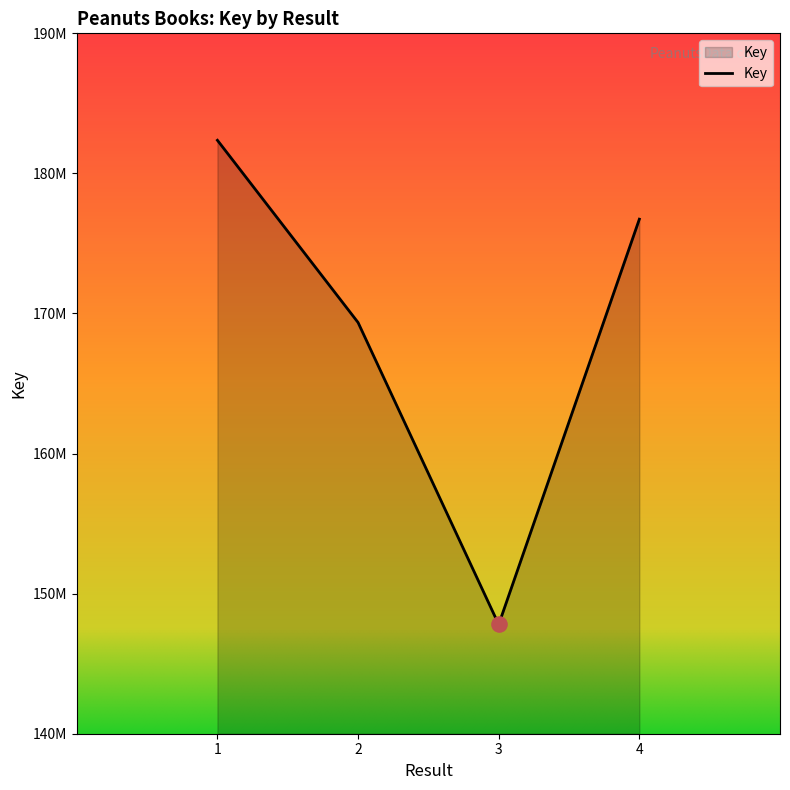

Which has a higher value, 1 or 4?

1